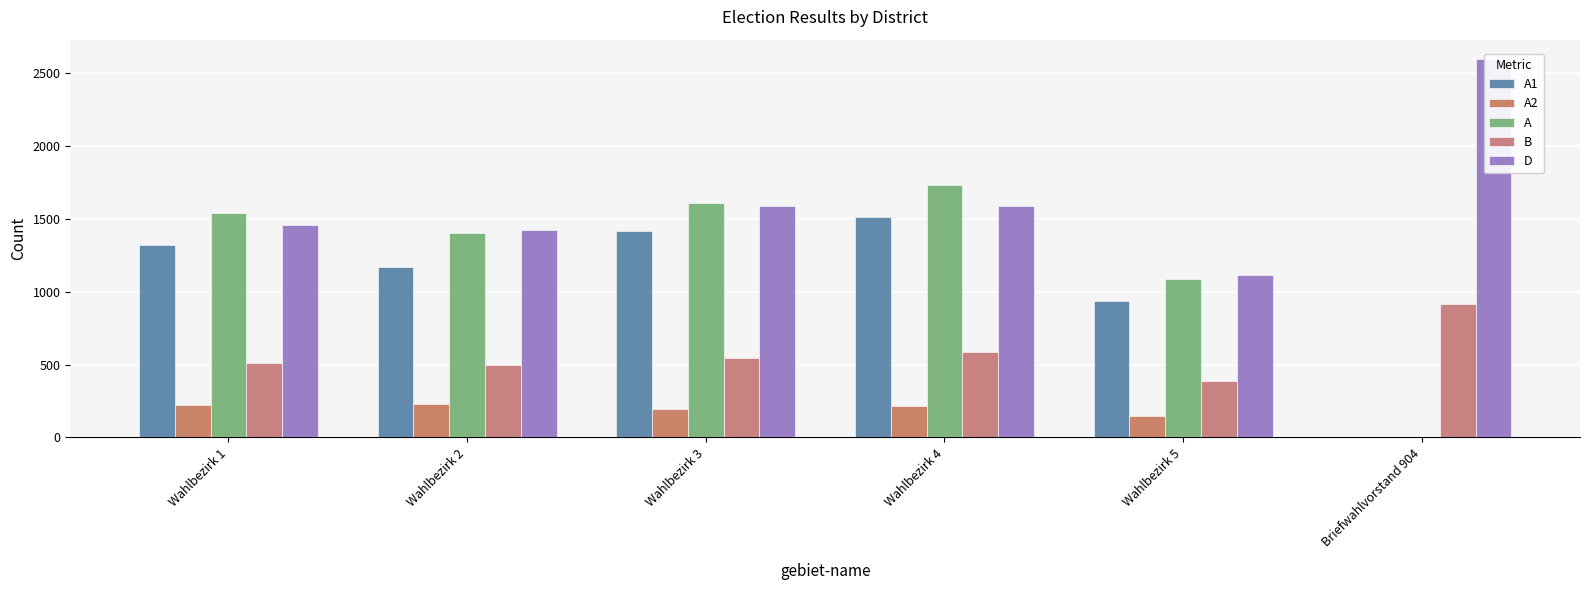

List the series in order of their peak value, highest first.

D, A, A1, B, A2